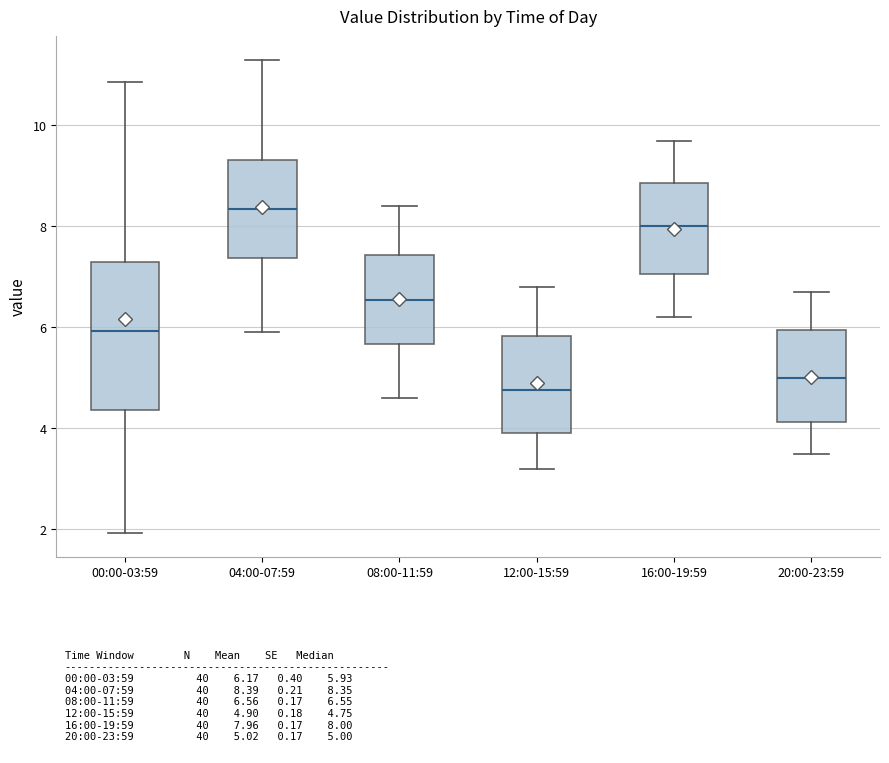

Where does the median line of the box for 00:00-03:59 sit on the y-axis? The values are not printed on the chart, so give them approximately, as read against the axis.

6.0